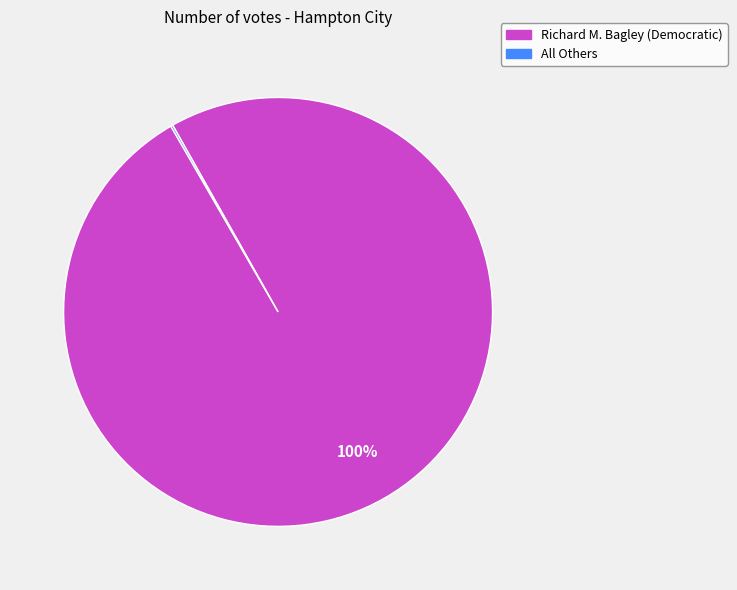

Is it true that Richard M. Bagley (Democratic) is 100% of the pie?

True